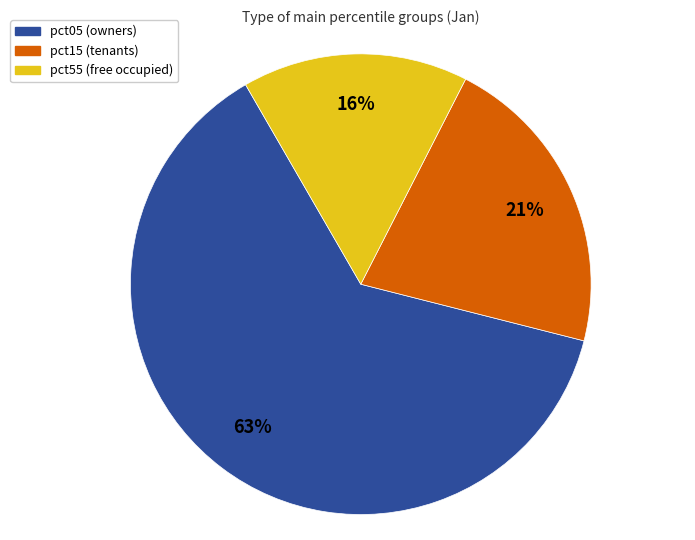

To the nearest percent, what is the average slice percentage?

33%